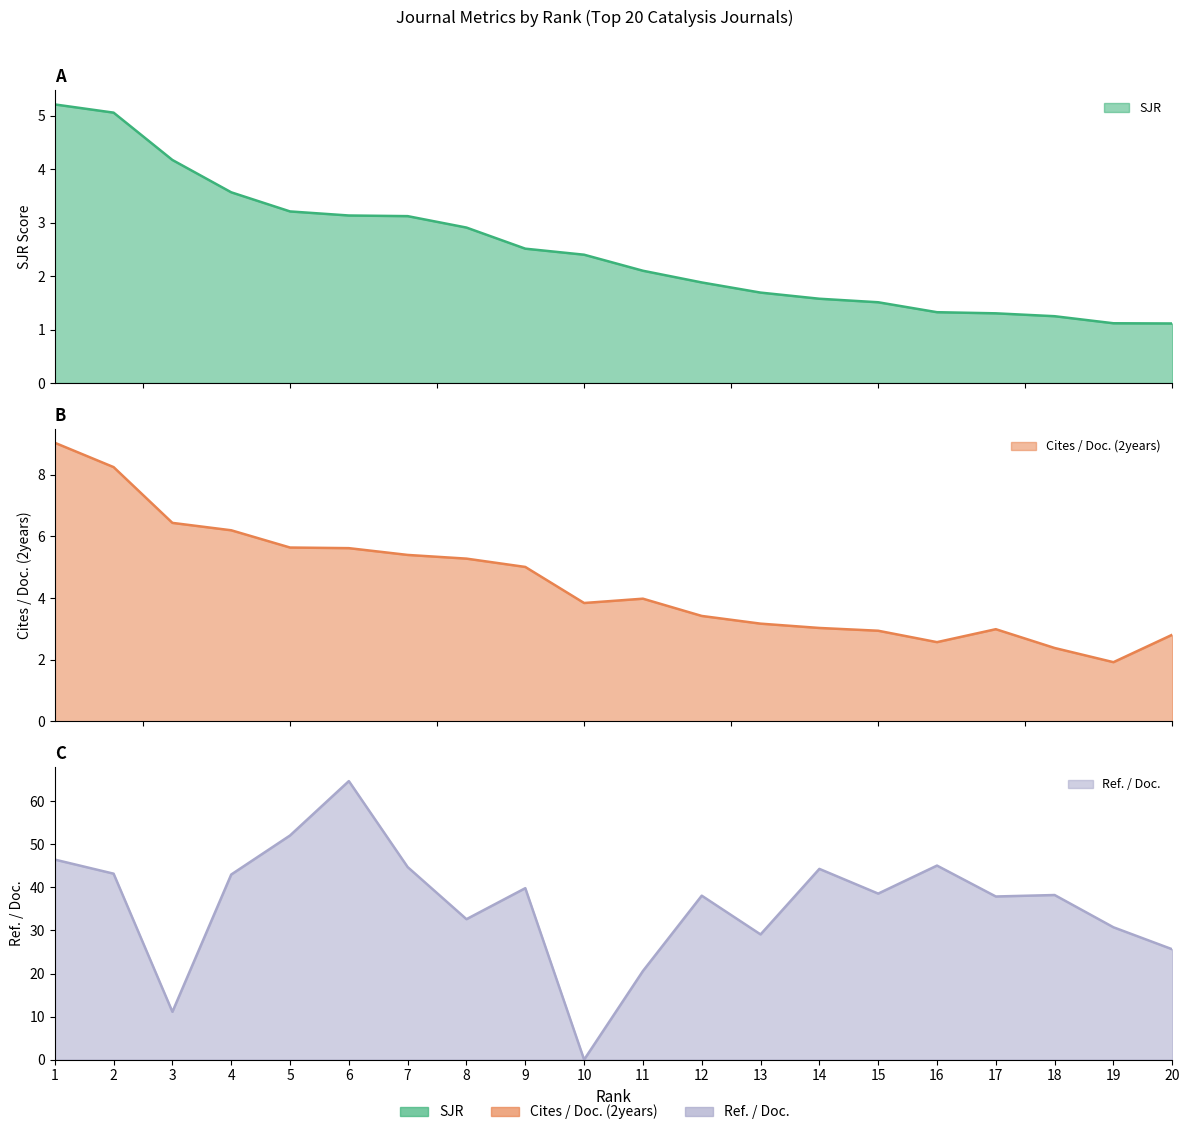

The value of SJR at 6 is 3.1. True or false?

True